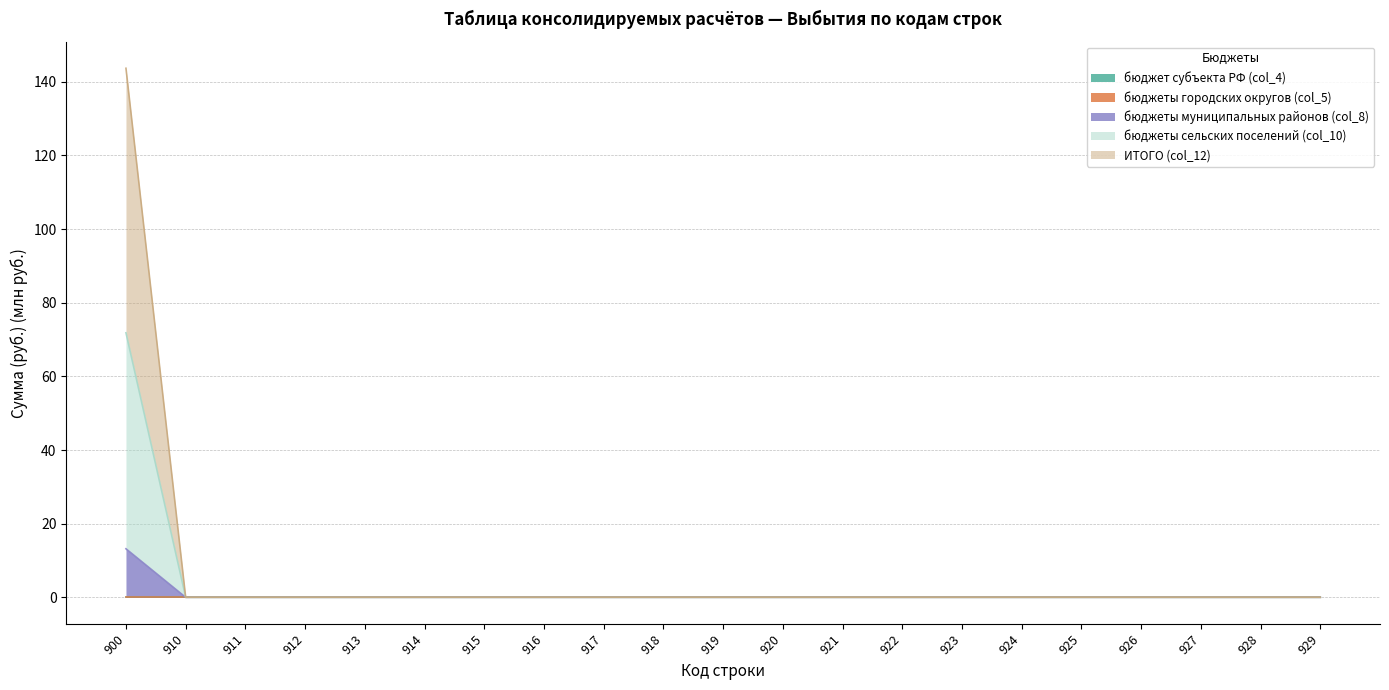

True or false: бюджеты муниципальных районов (col_8) has a value of 28.1 at 910.

False